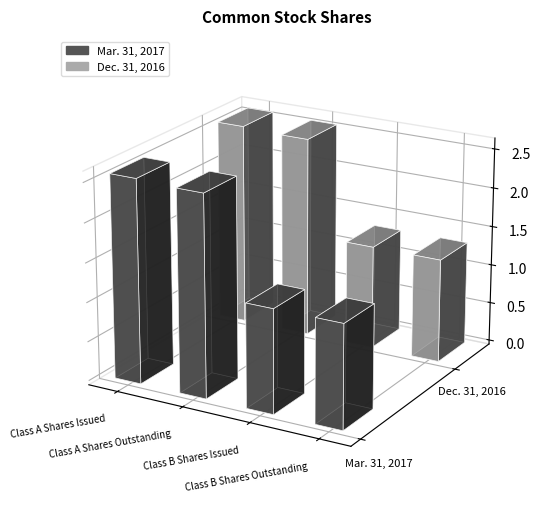

Which series has the largest total across all categories?

Mar. 31, 2017